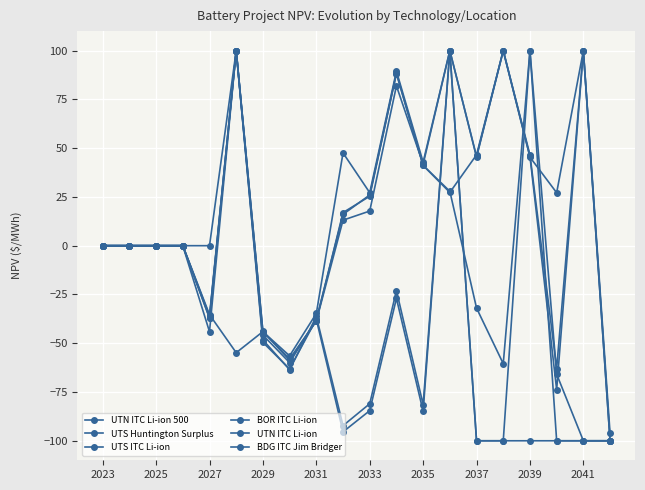

How many values in the UTN ITC Li-ion series exceed 27?

11